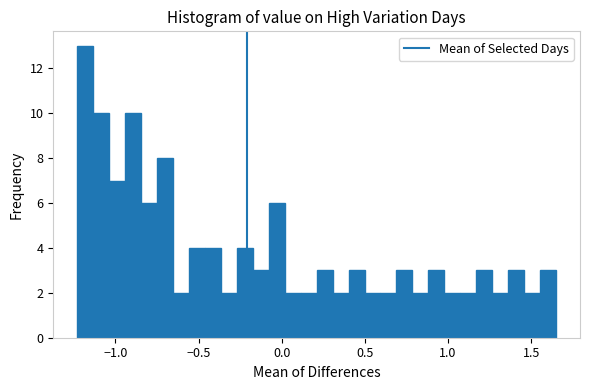

Around what value on the x-axis is the tallest bar? Give the approximate position of its centre, as read against the axis.

-1.20